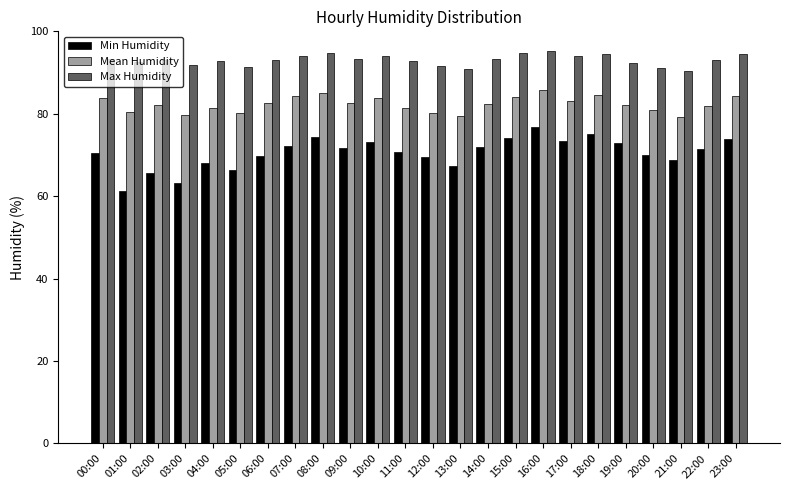

At 16:00, list the series in order from smallest to largest.

Min Humidity, Mean Humidity, Max Humidity